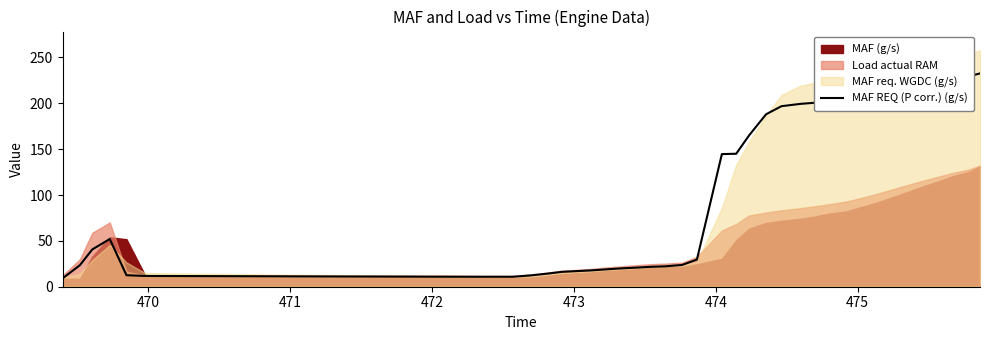

Does the chart have visible grid lines?

No